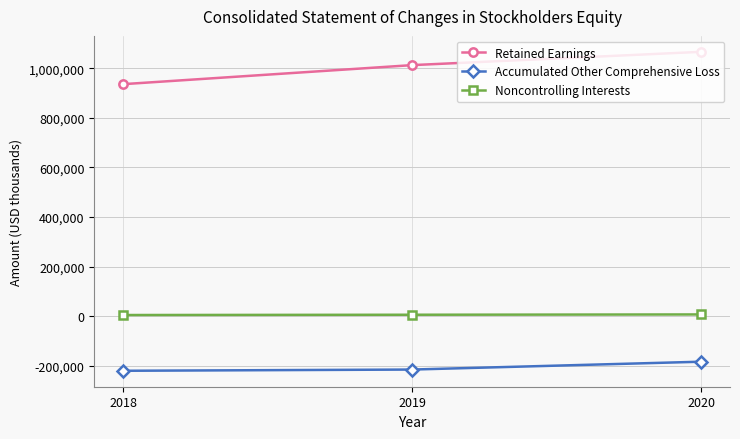

The value of Retained Earnings at 2019 is 1464970. True or false?

False